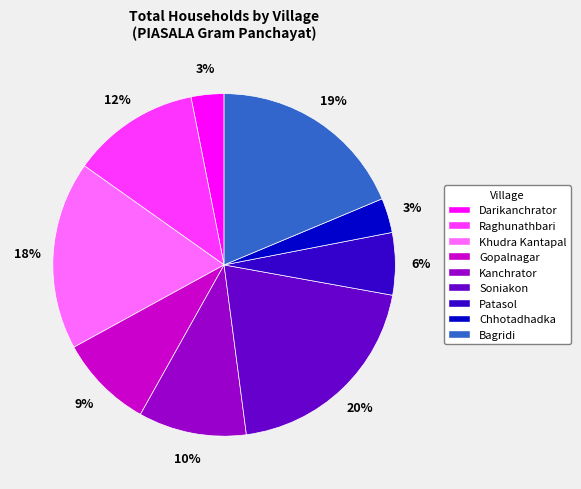

How many slices are in this pie chart?

9